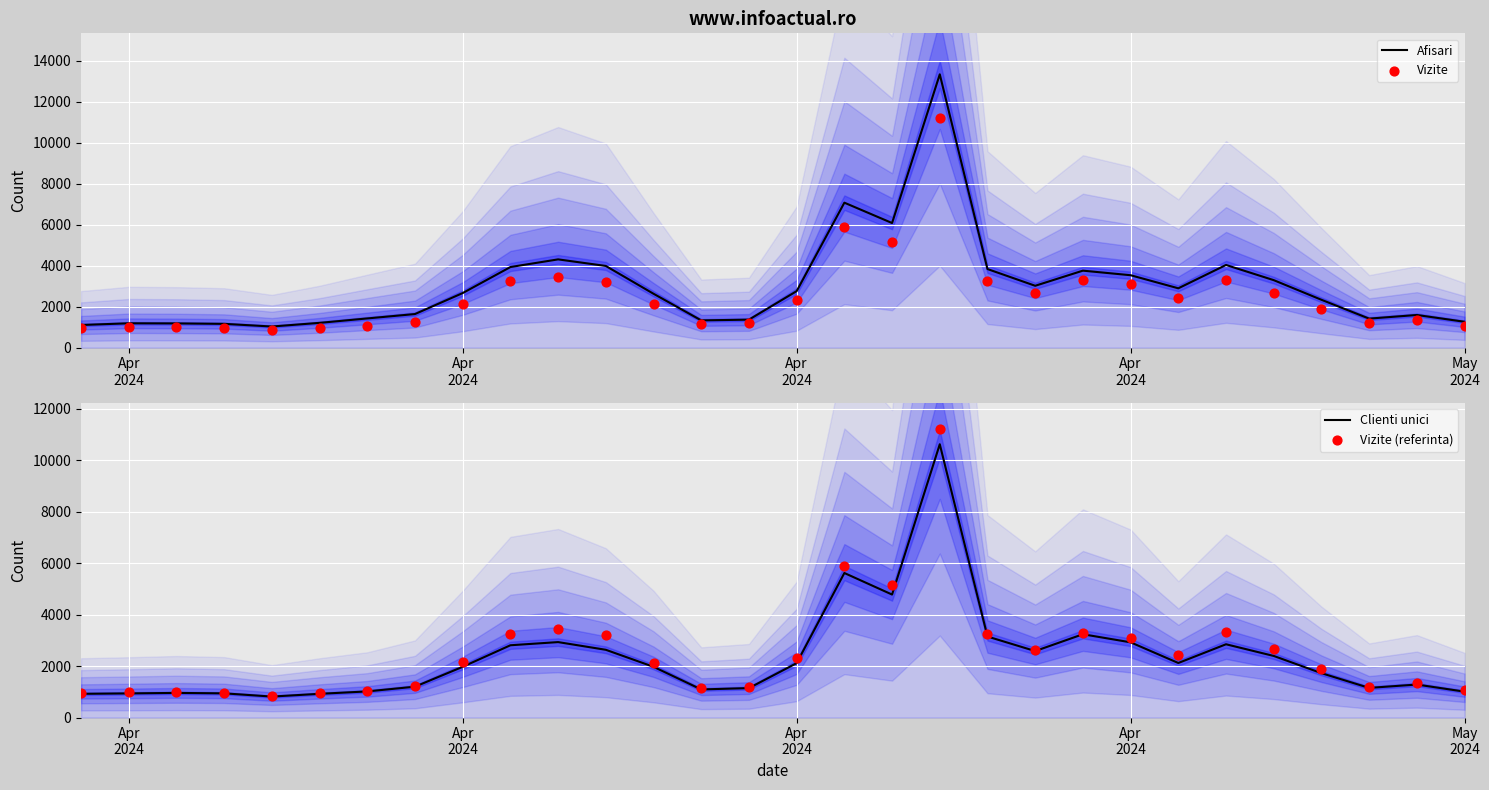

Which series has the largest Y range (max minus min)?

Afisari